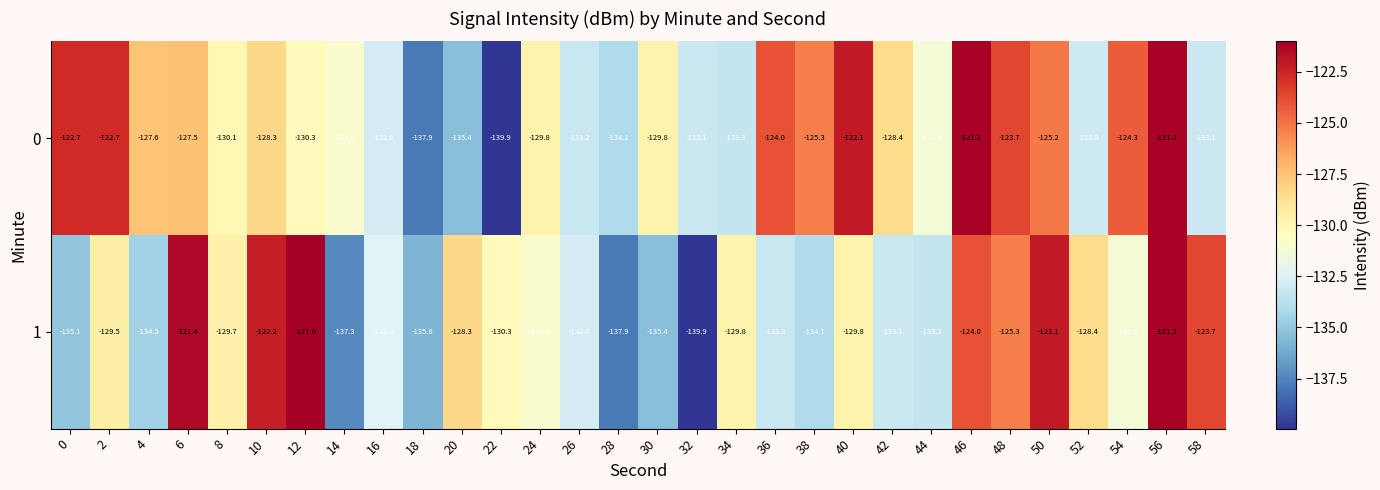

The value of 0 at 48 is -174.5. True or false?

False